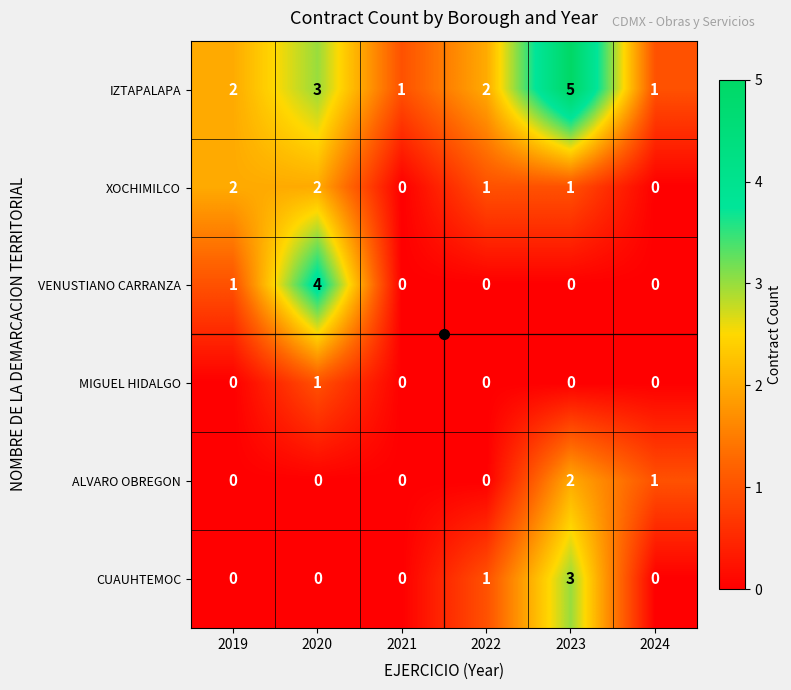

How many data points in XOCHIMILCO are less than 1?

2